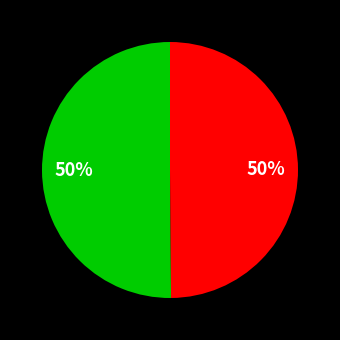

To the nearest percent, what is the average slice percentage?

50%